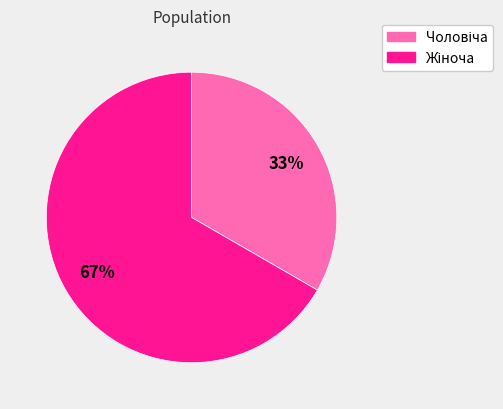

Count the number of slices in the pie.

2